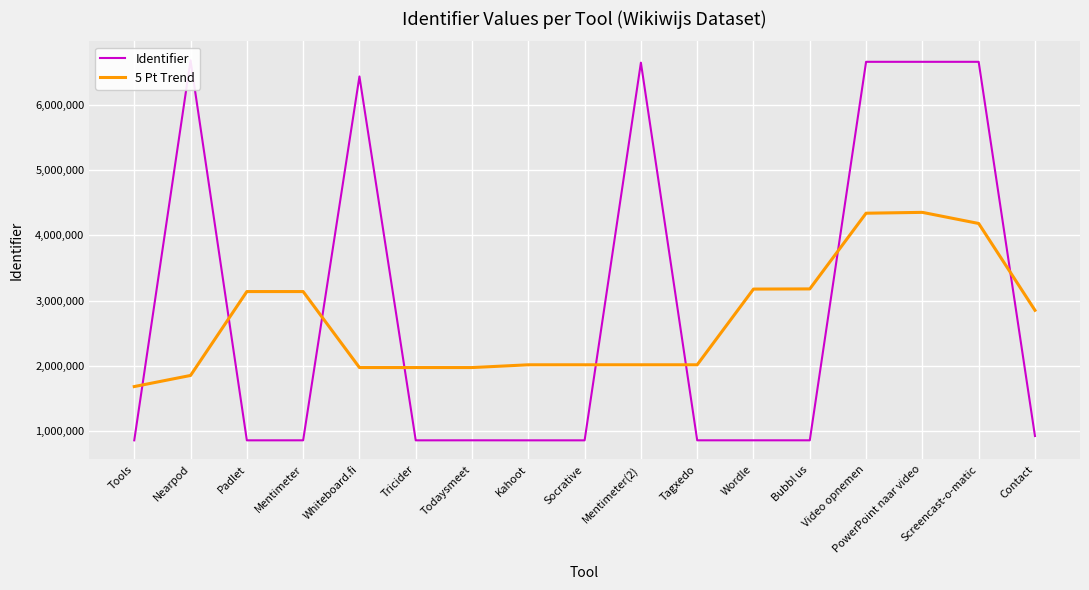

What is the smallest value displayed?

853395.0